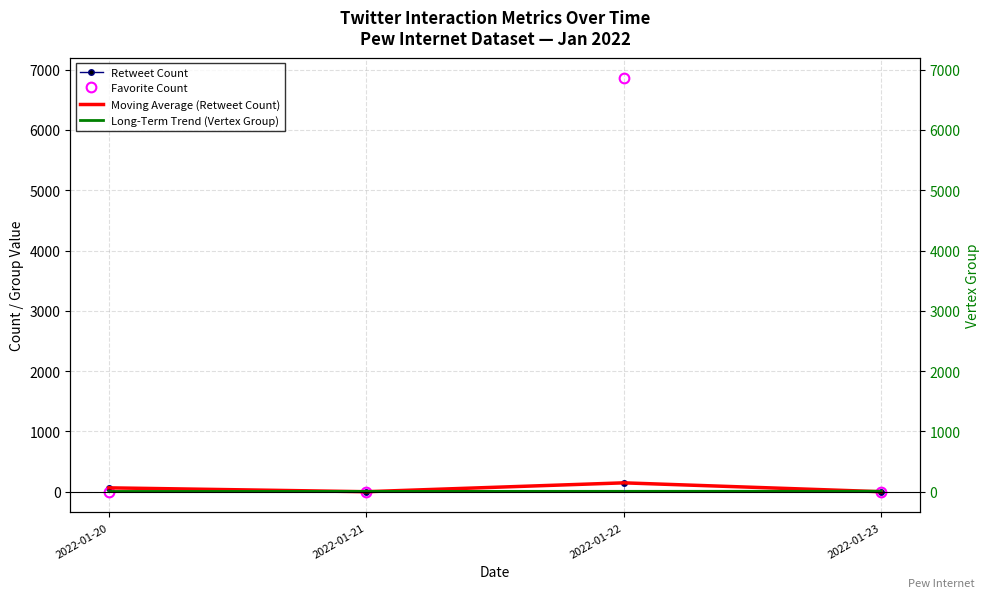

What is the average value of the Retweet Count series?

52.8